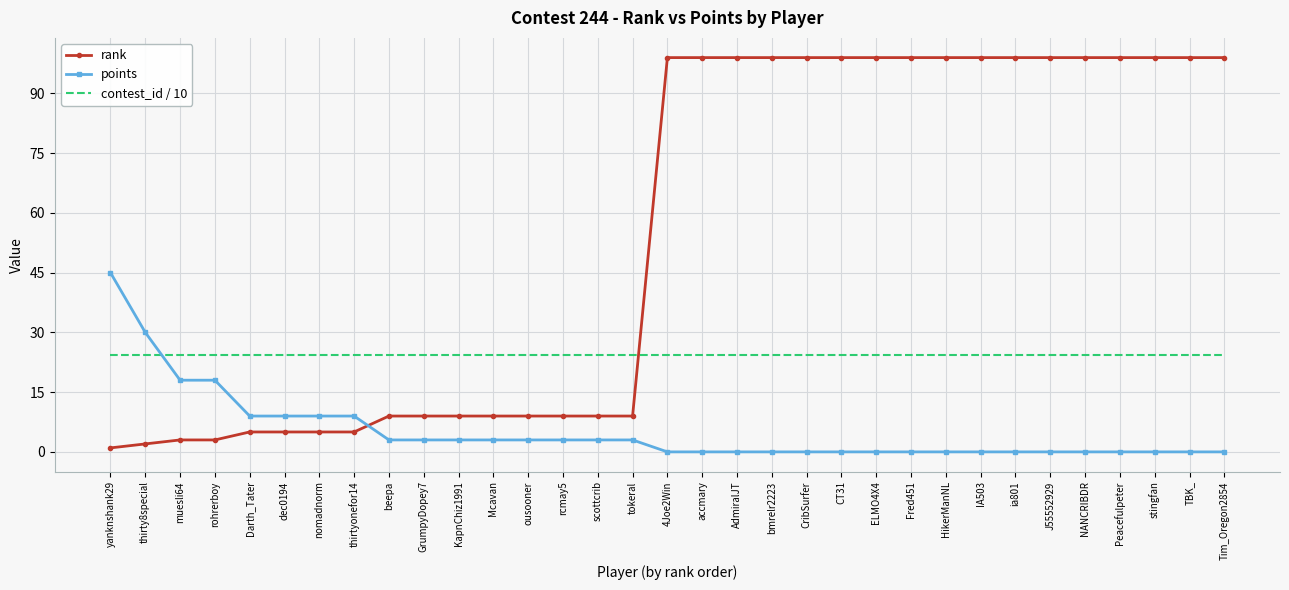

At which label does points reach its peak?

yanknshank29